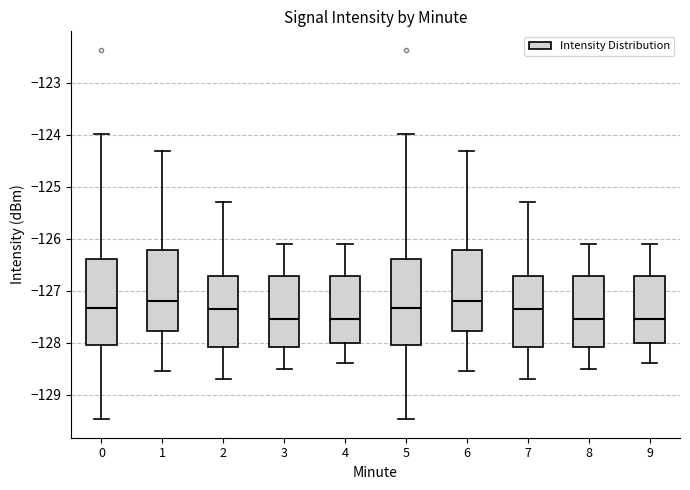

Where does the median line of the box at x = 7 sit on the y-axis? The values are not printed on the chart, so give them approximately, as read against the axis.

-127.3